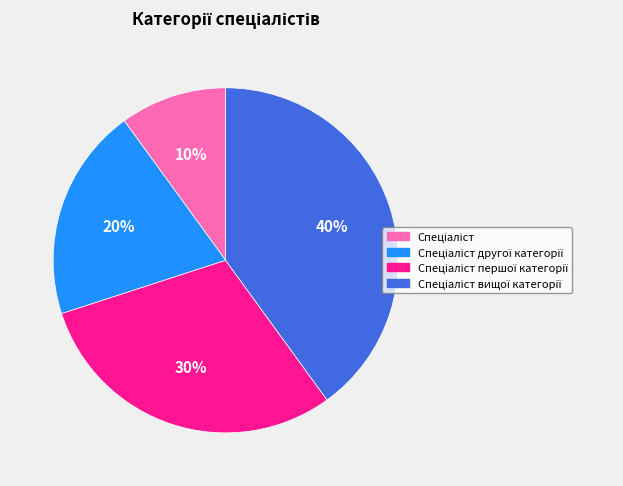

To the nearest percent, what is the average slice percentage?

25%